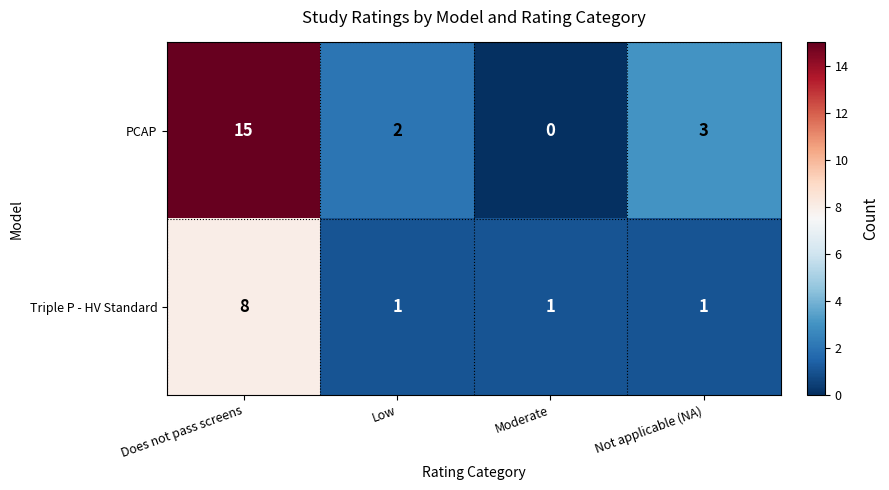

Reading left to right, list all the values displayed in this chart.

PCAP: Does not pass screens=15	Low=2	Moderate=0	Not applicable (NA)=3
Triple P - HV Standard: Does not pass screens=8	Low=1	Moderate=1	Not applicable (NA)=1